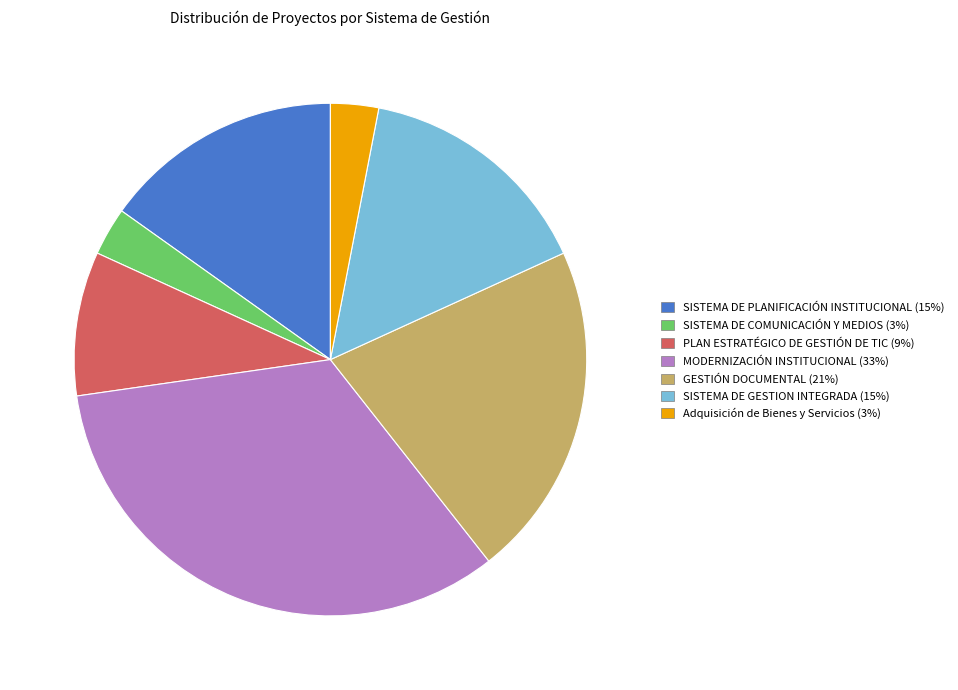

What is the ratio of the value at SISTEMA DE PLANIFICACIÓN INSTITUCIONAL to the value at PLAN ESTRATÉGICO DE GESTIÓN DE TIC?

1.7